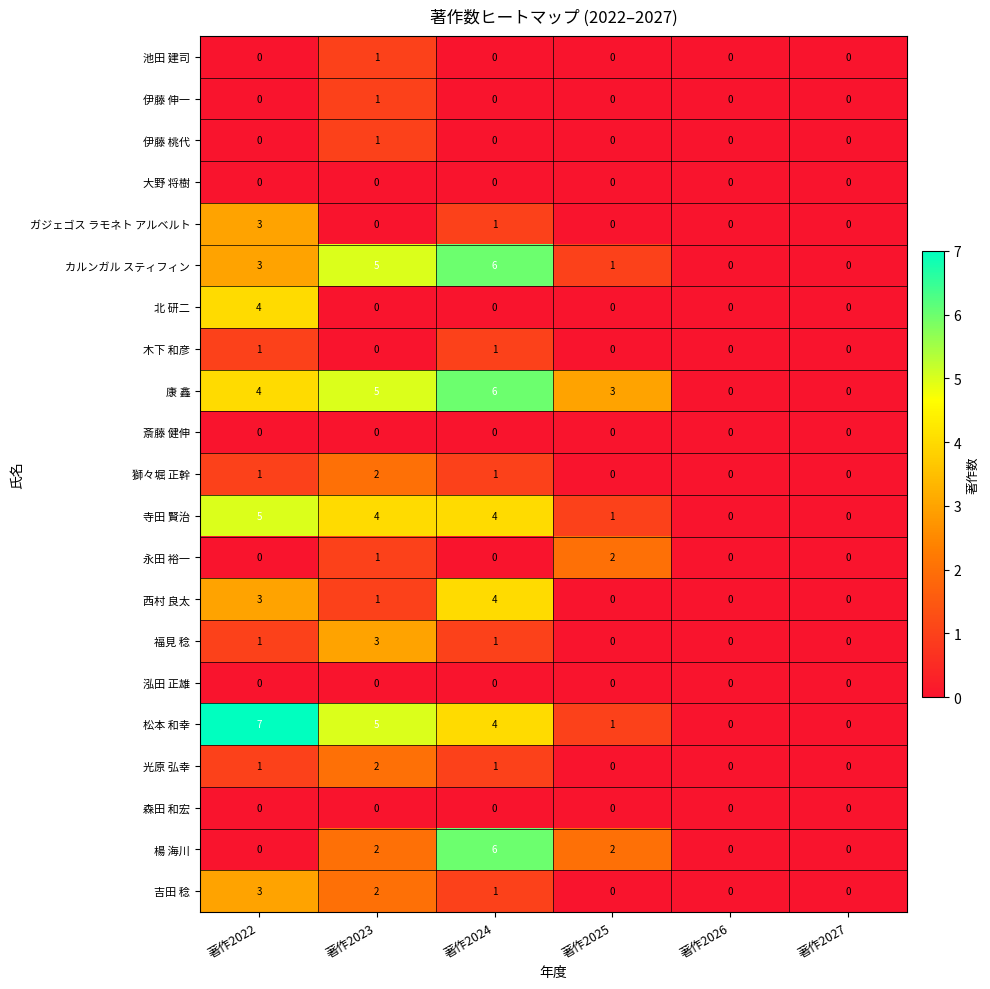

What is the sum of all 永田 裕一 values?

3